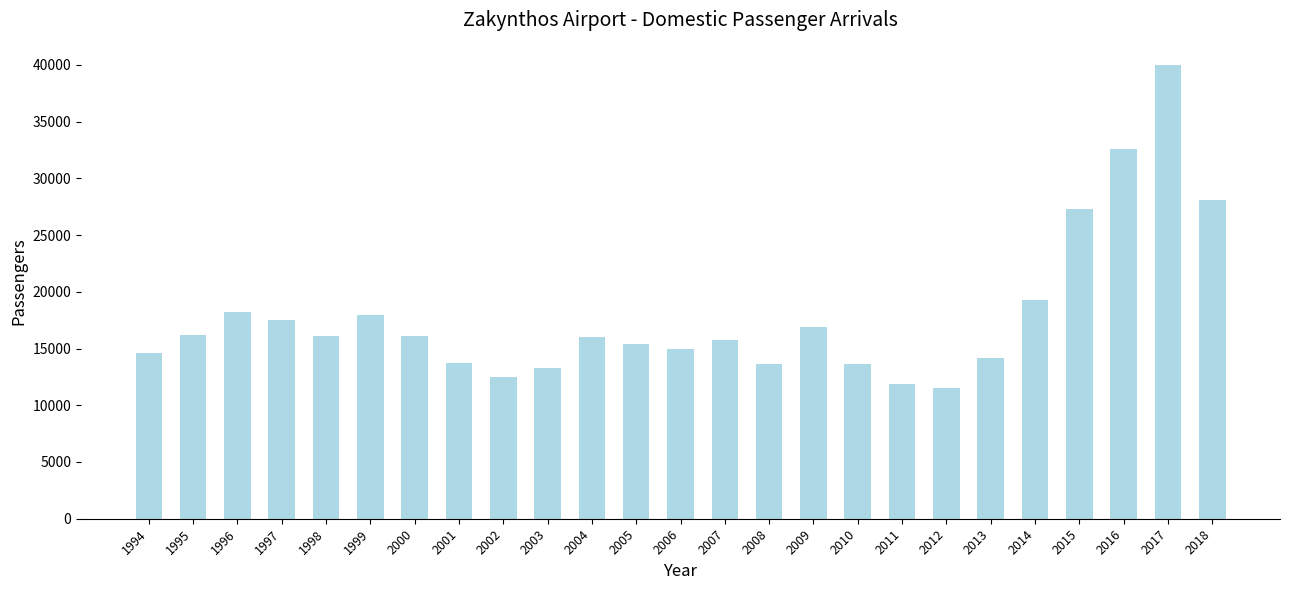

The chart shows a value of 6015 at 2011. True or false?

False